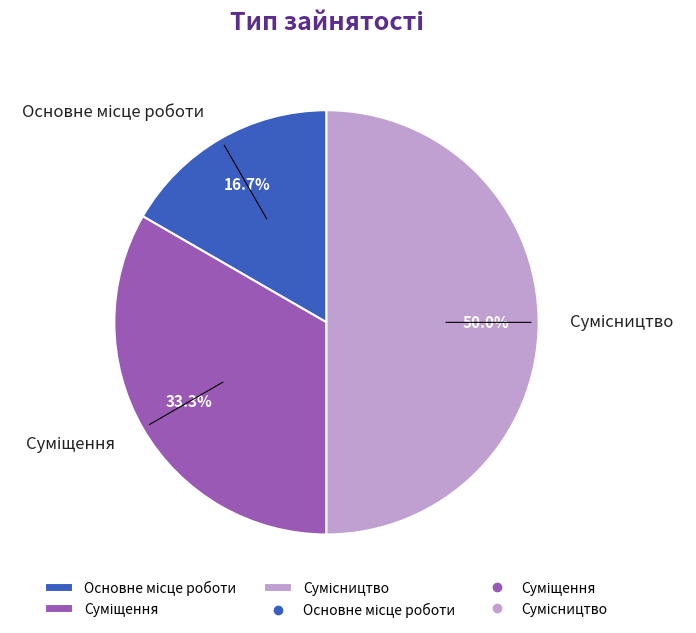

Count the number of slices in the pie.

3